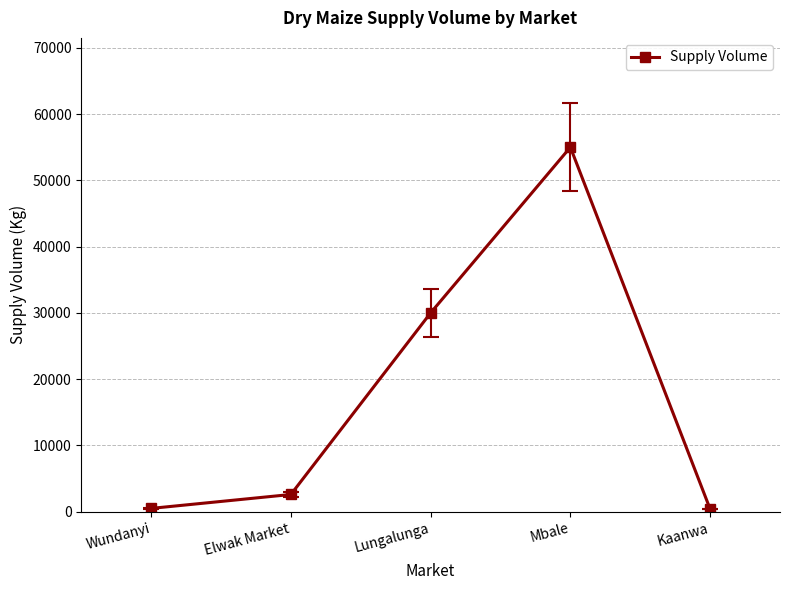

How many points are higher than both their immediate neighbors (excluding endpoints)?

1